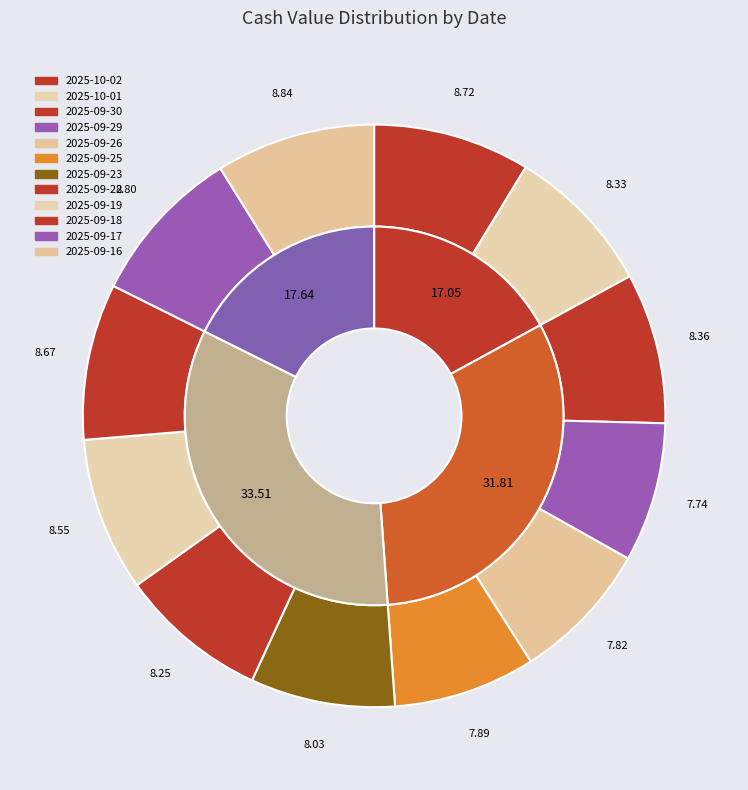

What is the smallest slice in the pie chart?

2025-09-29